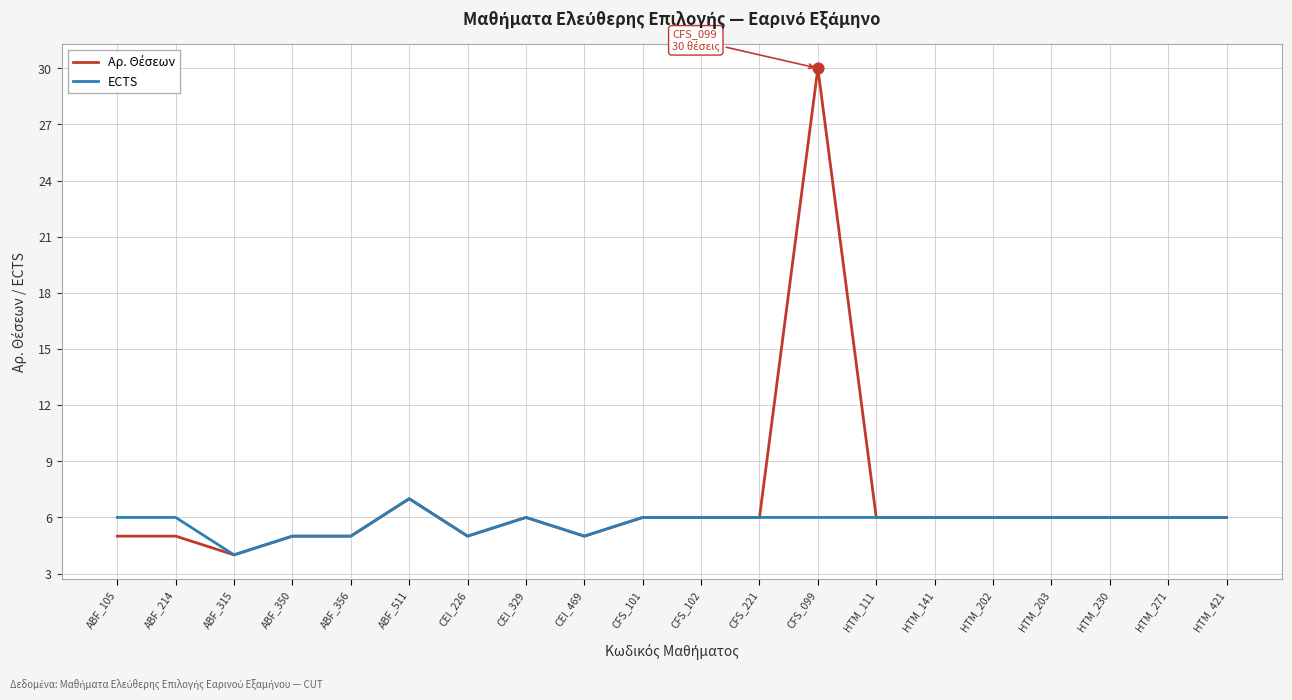

What is the total value across all series at CFS_099?

36